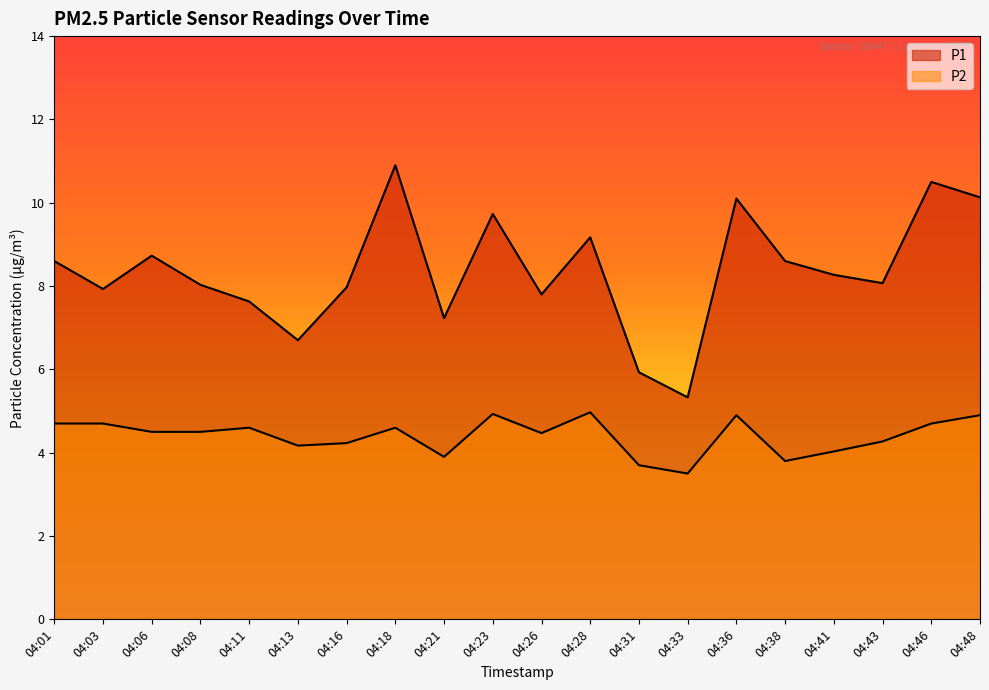

List the series in order of their overall mean, highest first.

P1, P2